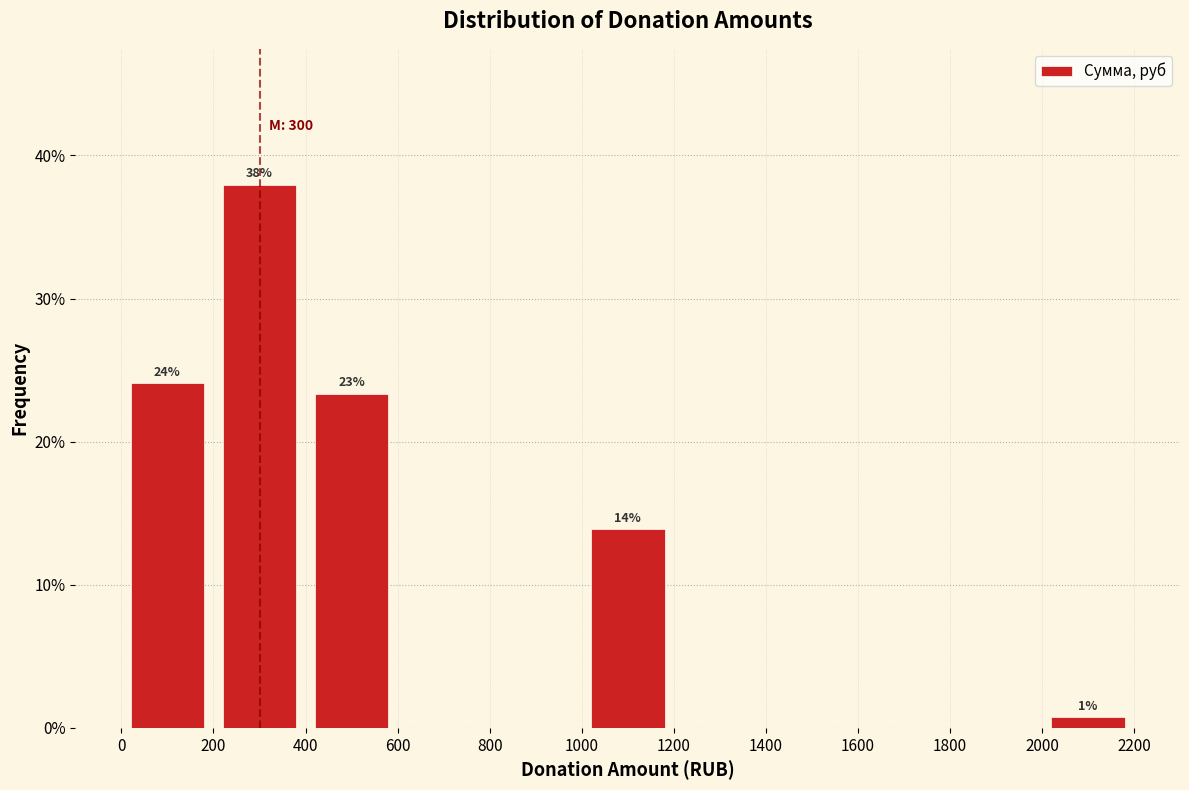

Which range on the x-axis has the tallest bar?

200 to 400